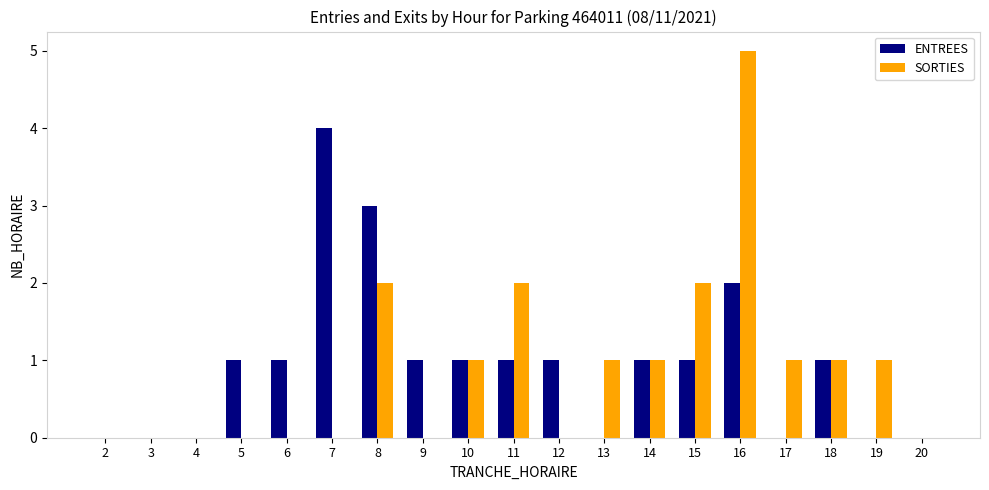

Which series has the largest range (max minus min)?

SORTIES